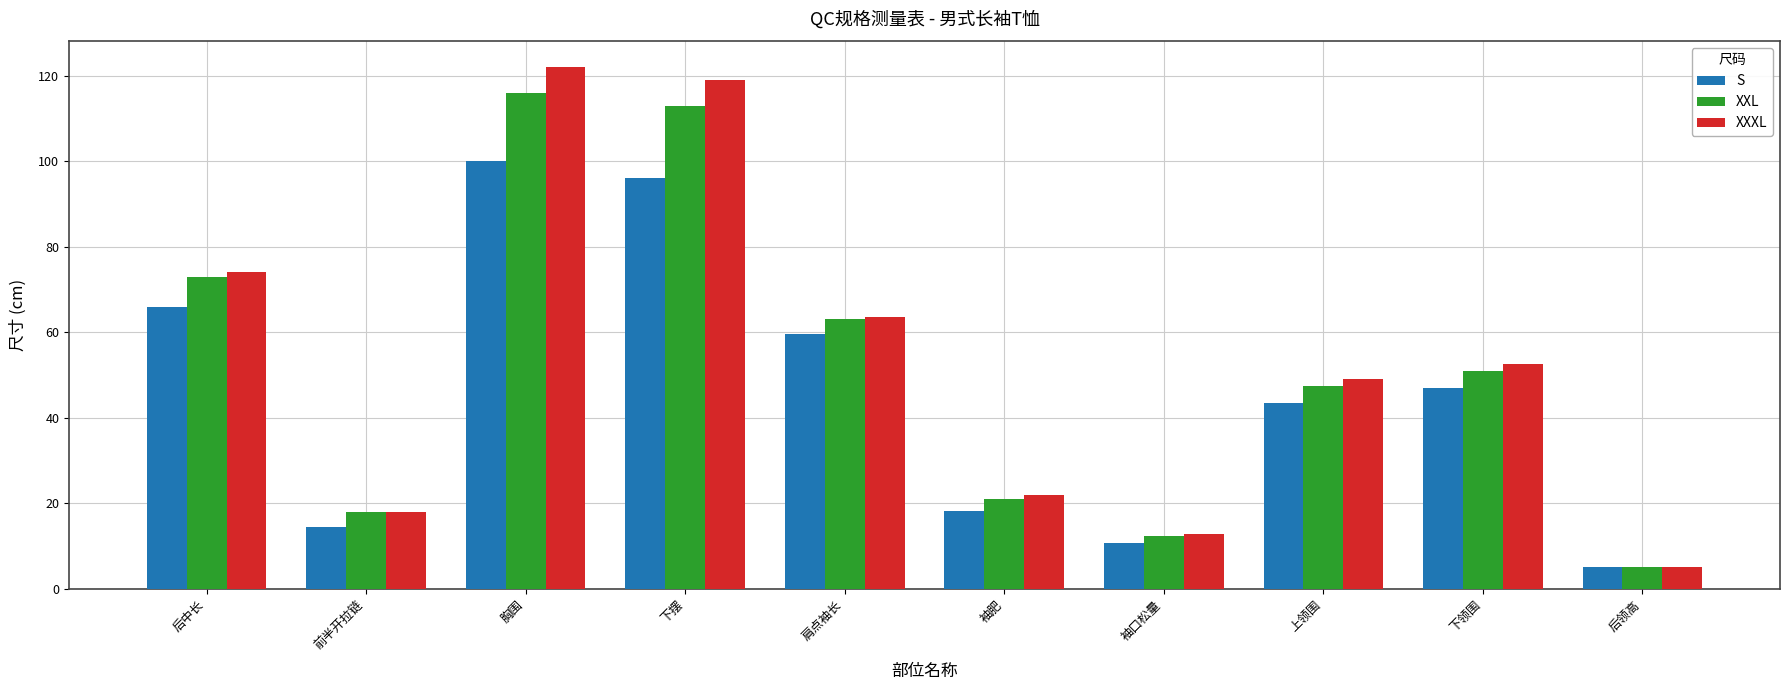

Reading right to left, what are all the values shown in this chart?

S: 后领高=5.0	下领围=47.0	上领围=43.5	袖口松量=10.7	袖肥=18.1	肩点袖长=59.5	下摆=96.0	胸围=100.0	前半开拉链=14.5	后中长=66.0
XXL: 后领高=5.0	下领围=51.0	上领围=47.5	袖口松量=12.3	袖肥=20.9	肩点袖长=63.0	下摆=113.0	胸围=116.0	前半开拉链=18.0	后中长=73.0
XXXL: 后领高=5.0	下领围=52.5	上领围=49.0	袖口松量=12.9	袖肥=21.9	肩点袖长=63.5	下摆=119.0	胸围=122.0	前半开拉链=18.0	后中长=74.0